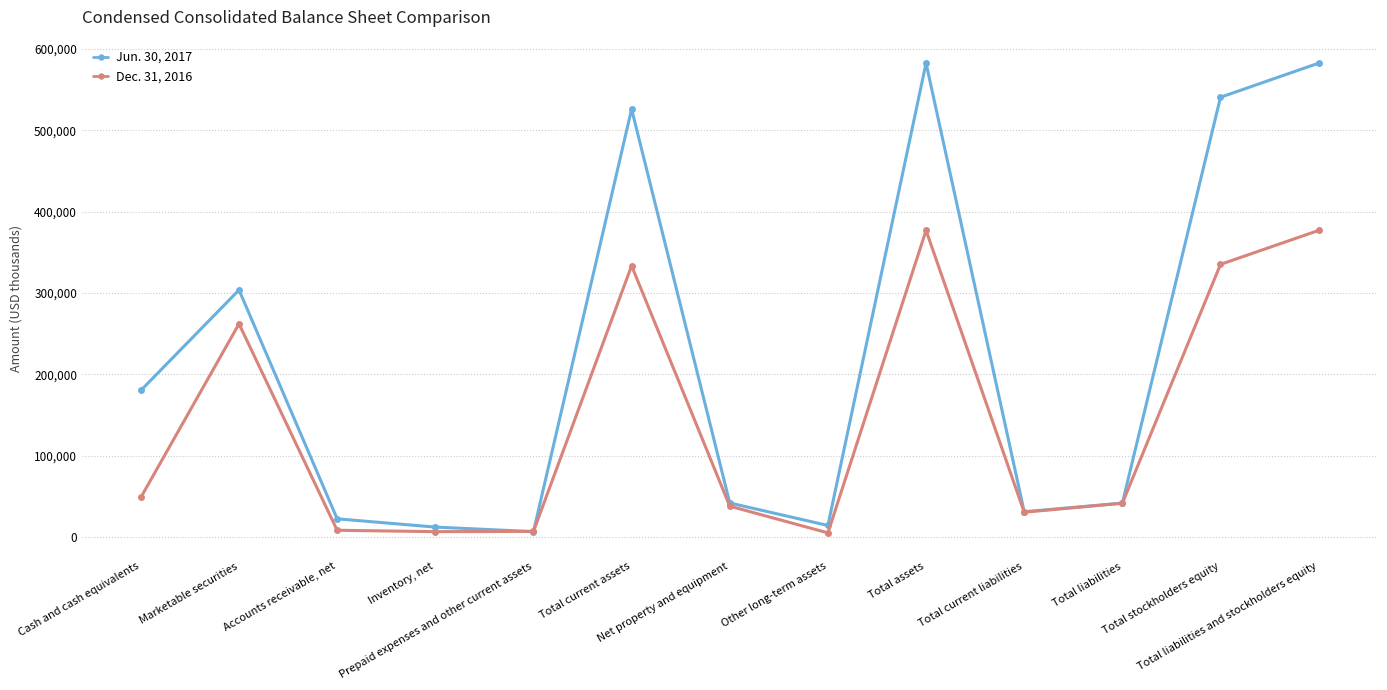

At how many categories does at least one series exceed 176047?

6